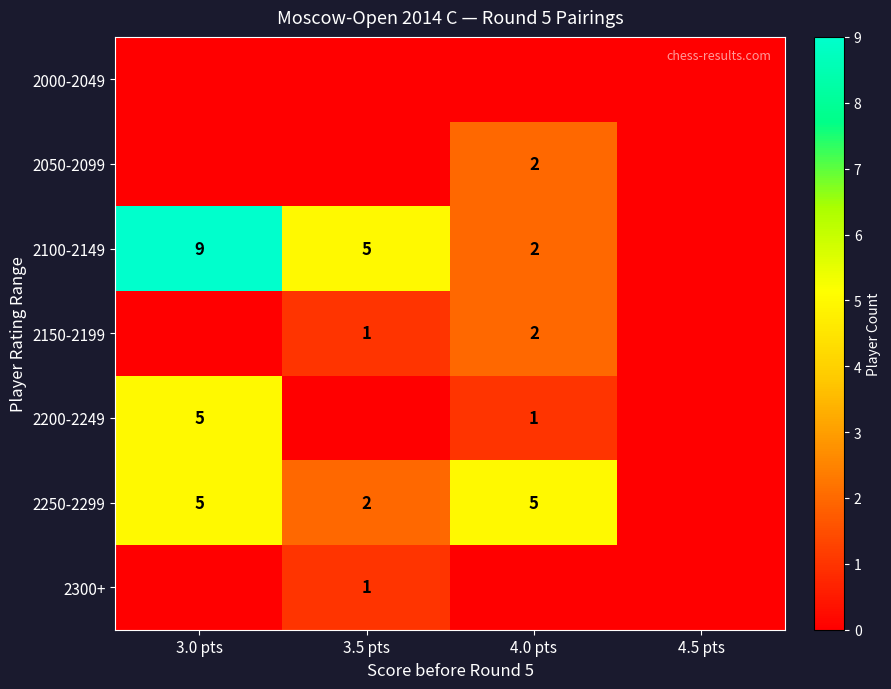

The value of 2200-2249 at 4.0 pts is 1. True or false?

True